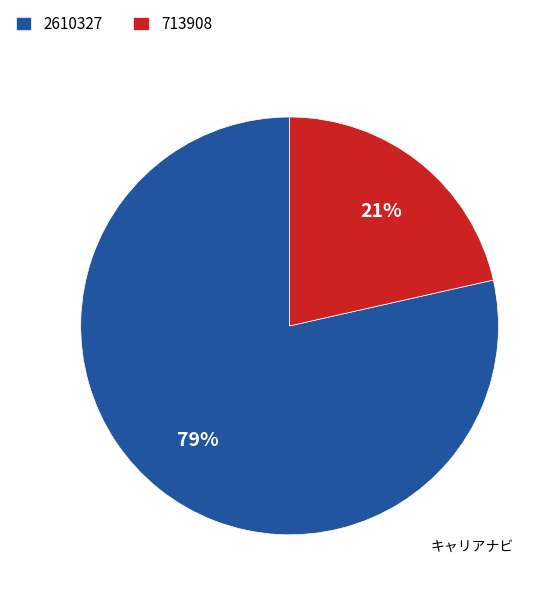

Combined, do 713908 and 2610327 account for over 50%?

Yes